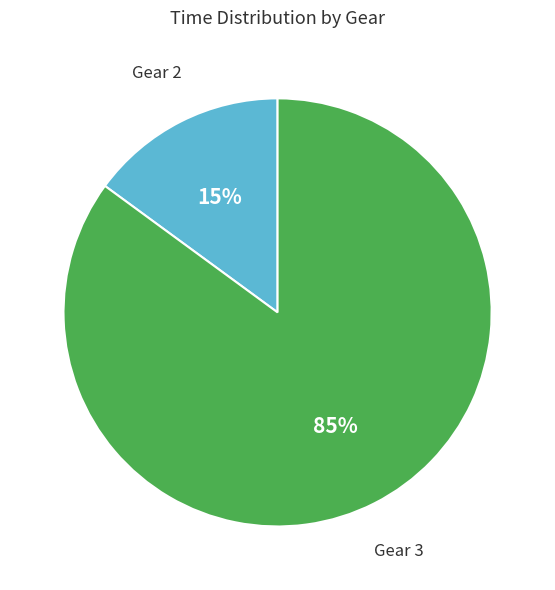

Is there any slice that represents more than half of the pie?

Yes